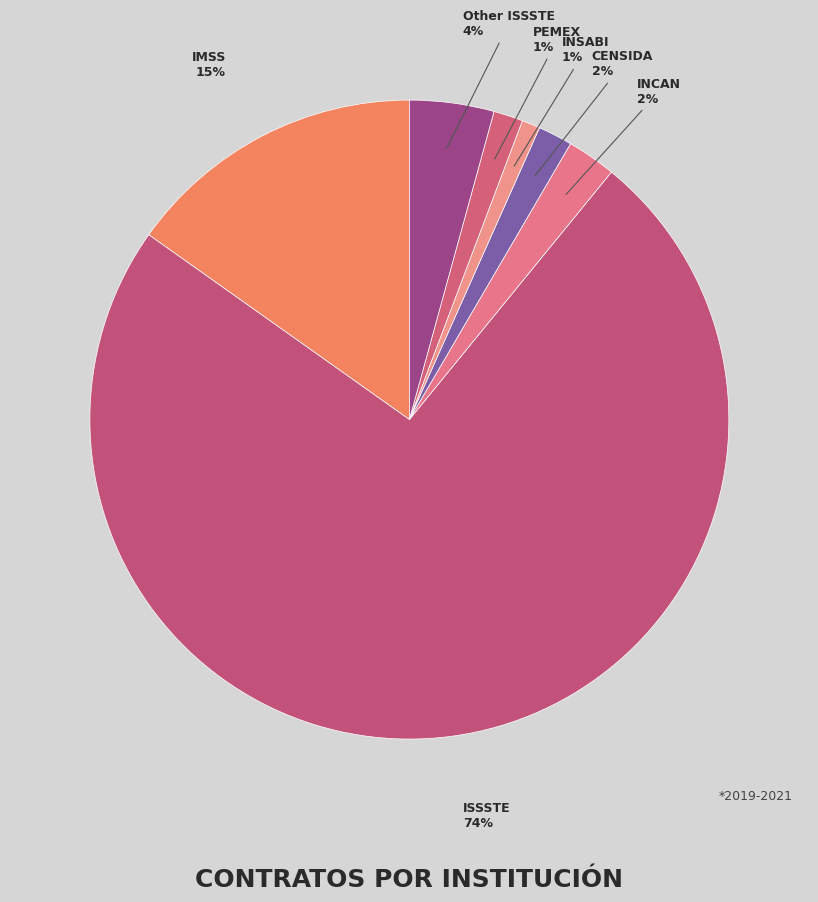

What is the largest slice in the pie chart?

ISSSTE